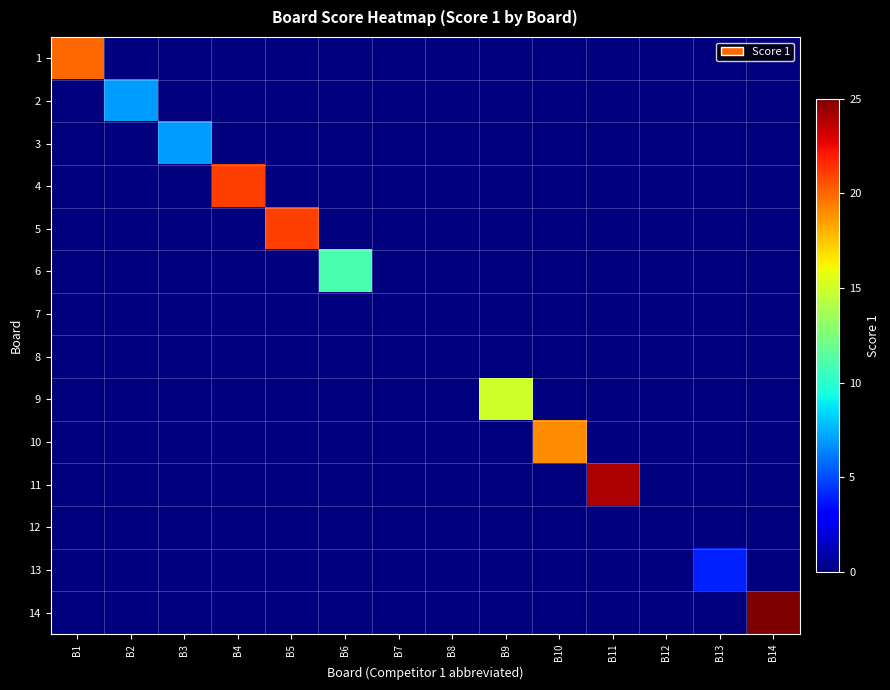

What is the total value across all series at B6?

11